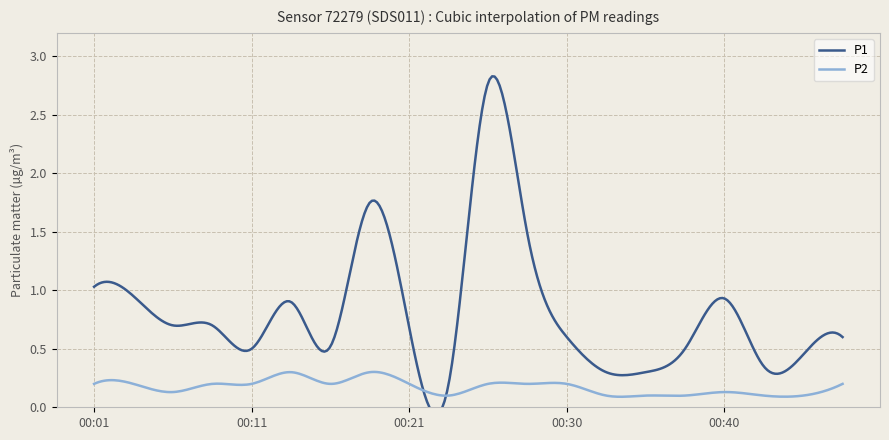

What is the sum of all P2 values?

51.5